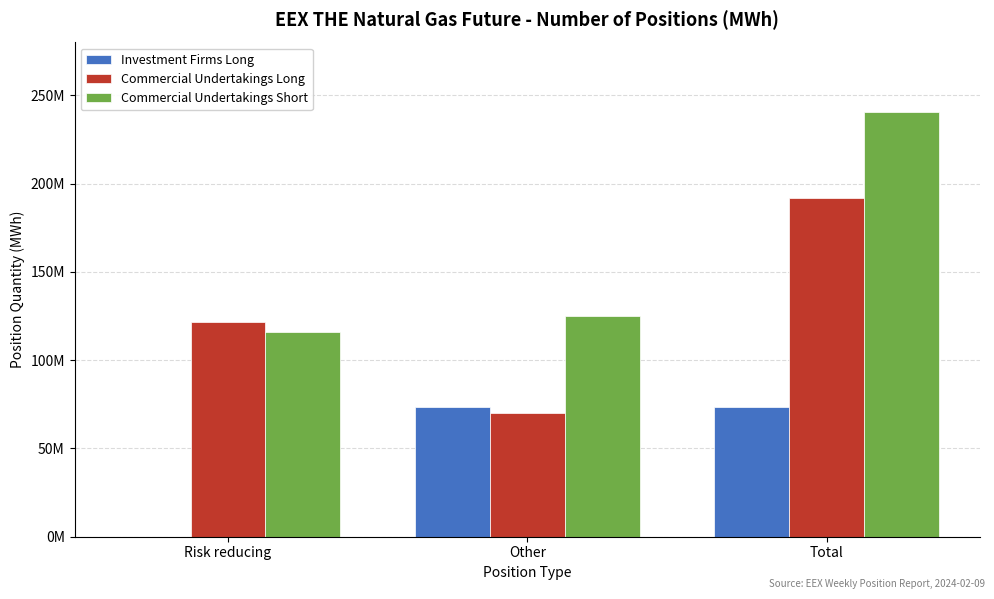

Does the chart contain stacked bars?

No